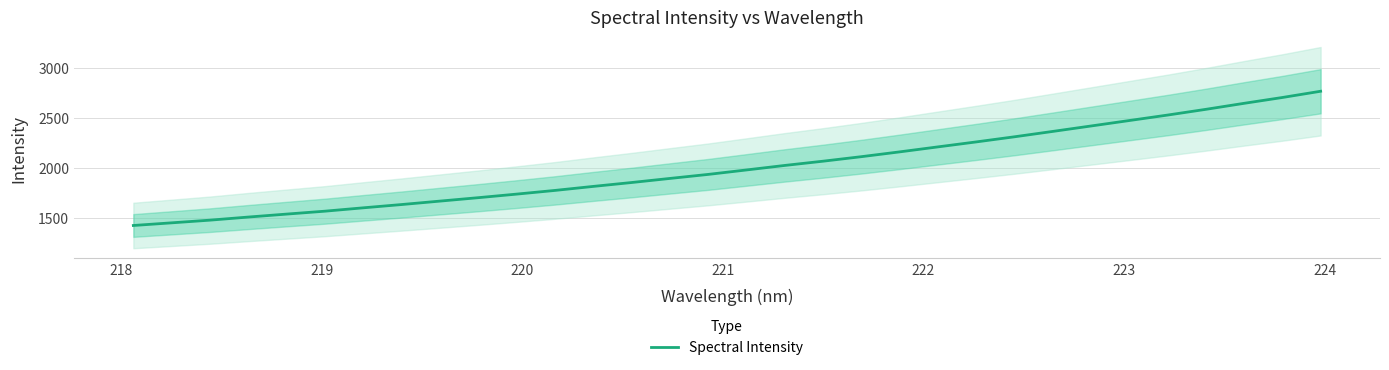

What is the highest value of the Spectral Intensity series?

2765.3